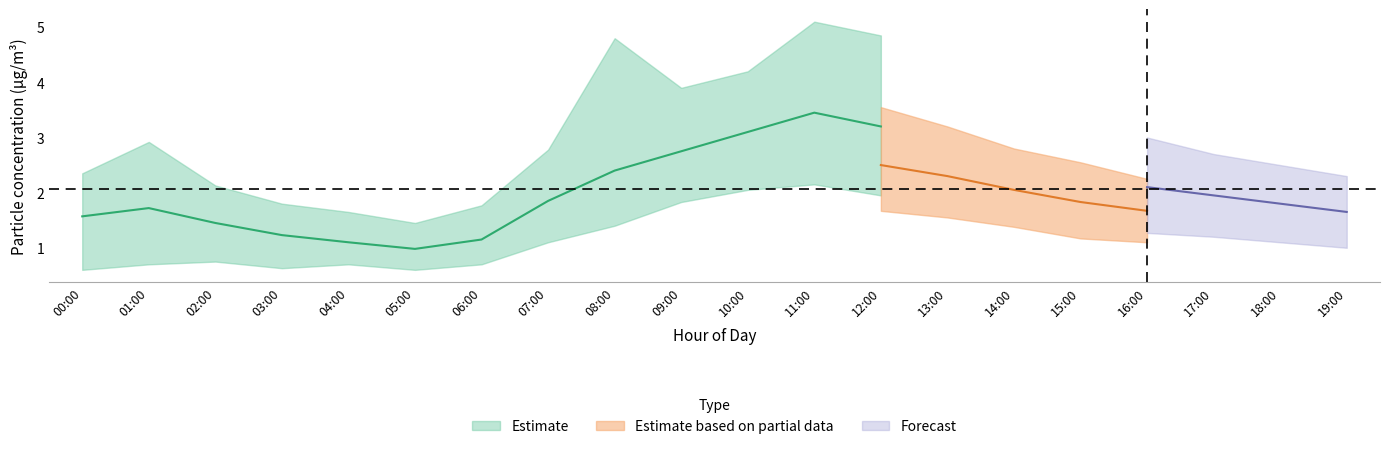

What is the minimum value shown in the chart?

0.5